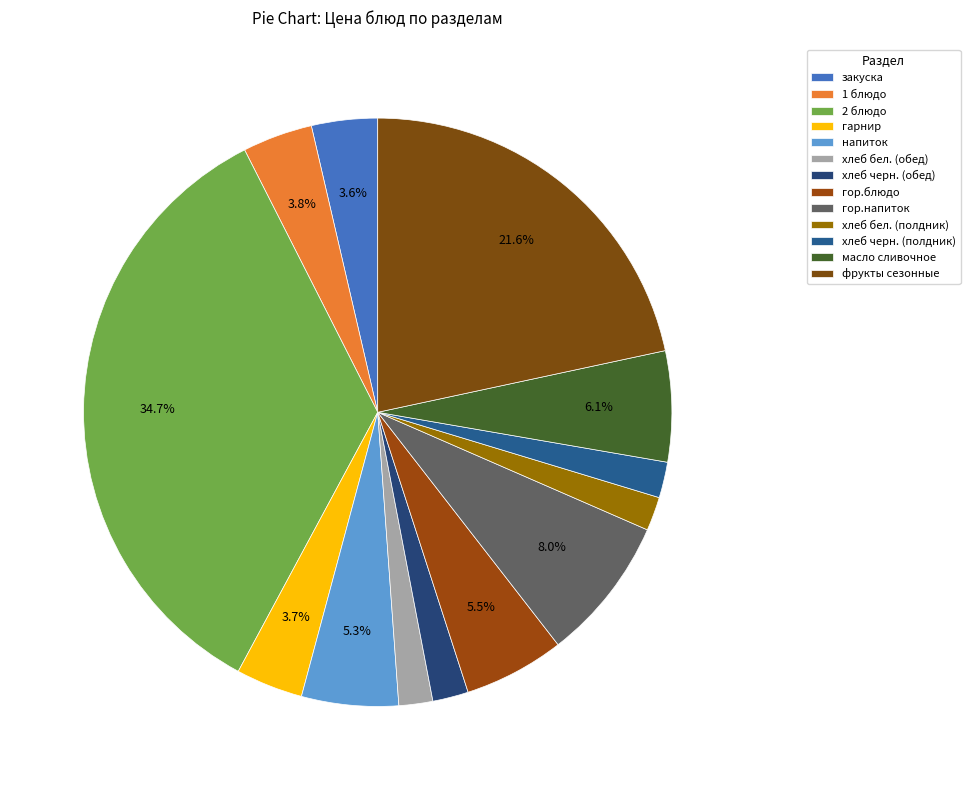

Which has a higher value, хлеб черн. (полдник) or масло сливочное?

масло сливочное